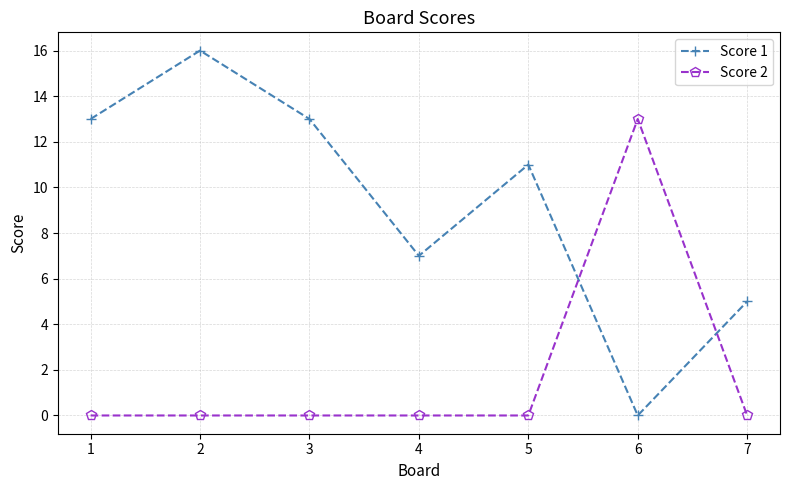

Which series has the widest spread of values?

Score 1